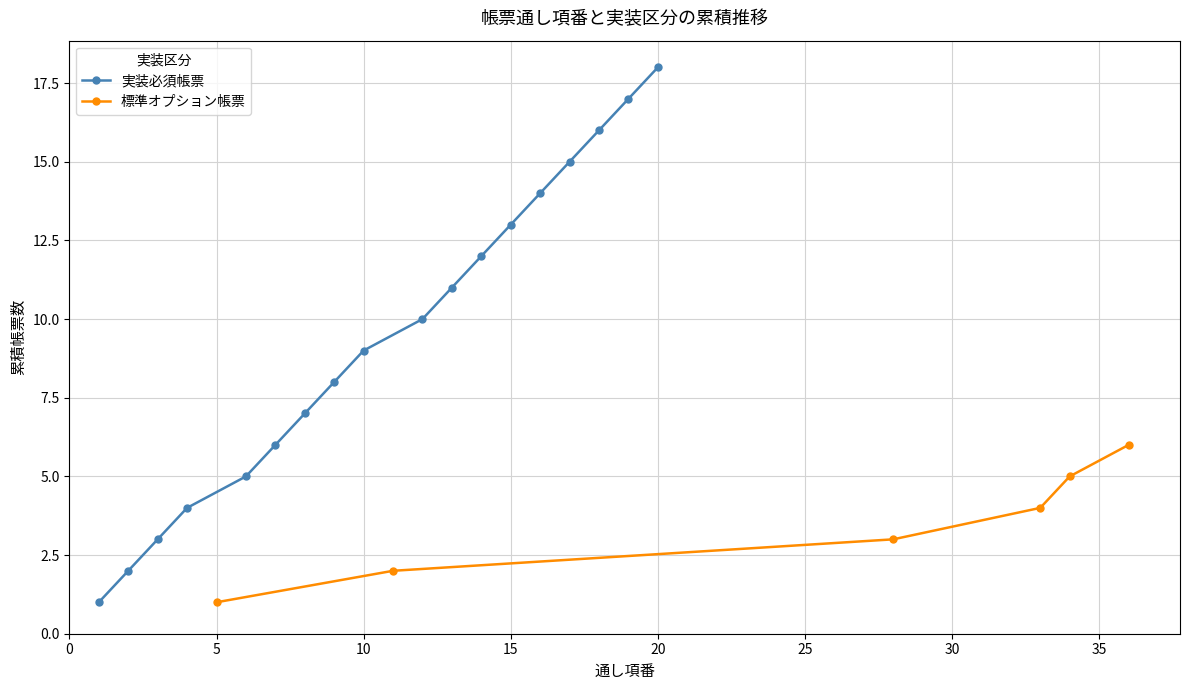

Which category has the lowest value across all series?

1